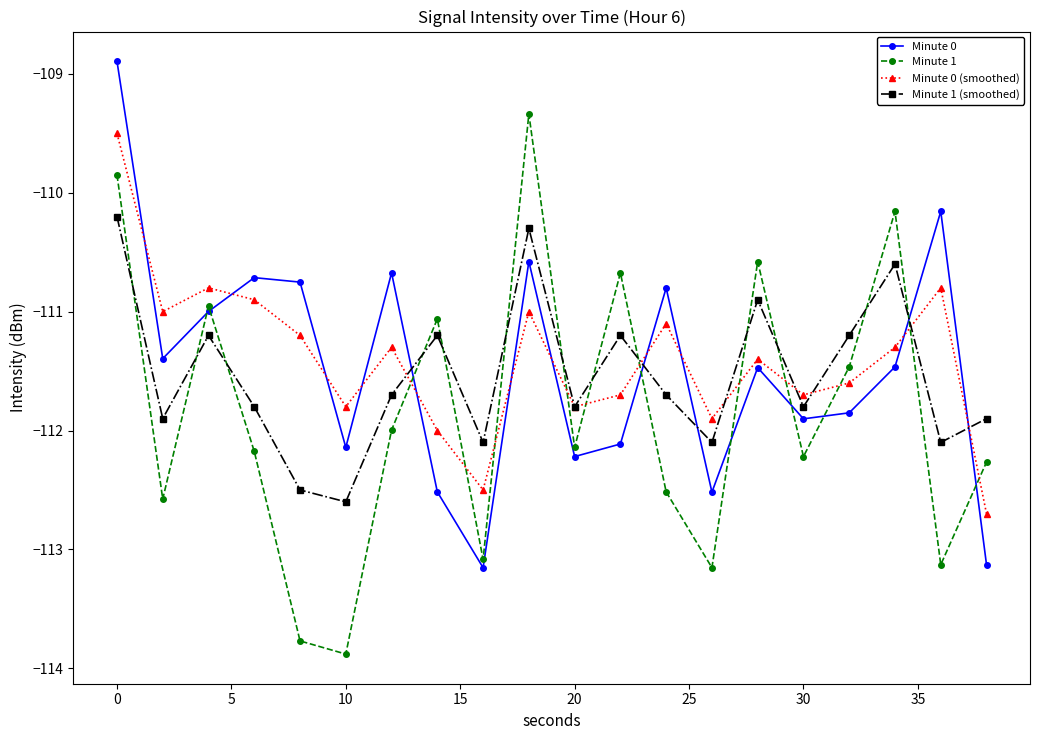

What is the smallest value displayed?

-113.9